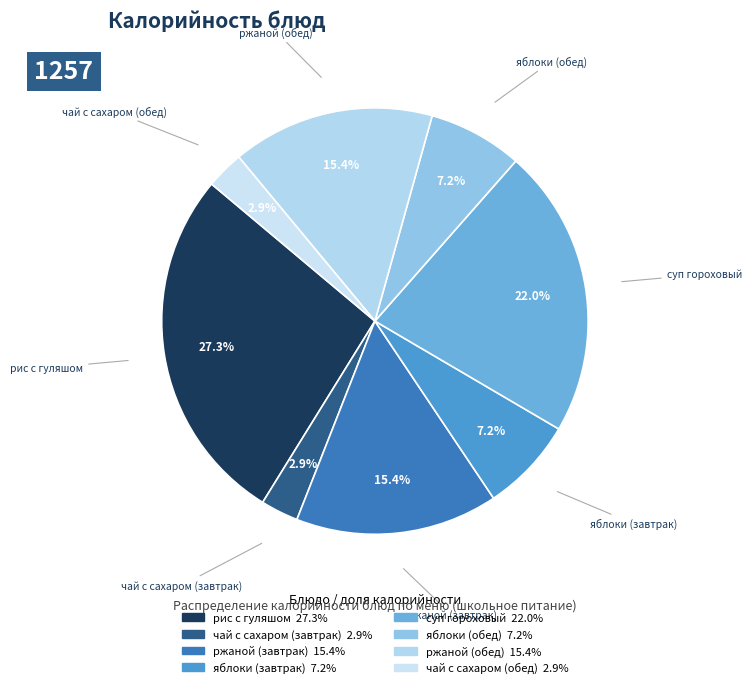

To the nearest percent, what is the difference between the яблоки (обед) and ржаной (обед) slice percentages?

8%